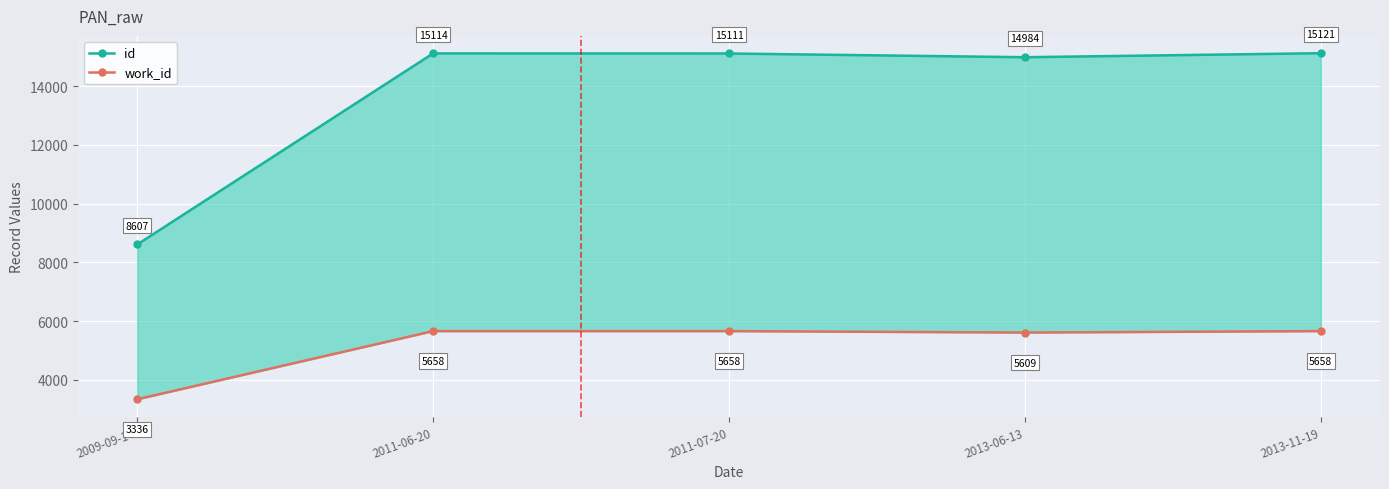

True or false: id and work_id intersect in this chart.

False